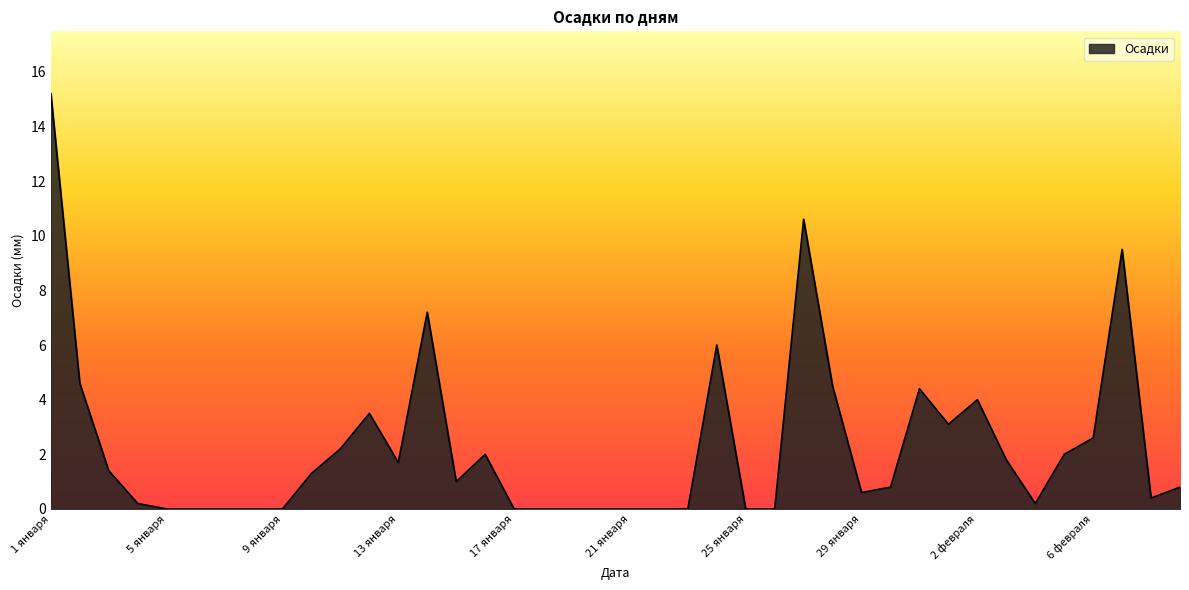

What is the greatest value displayed?

15.2